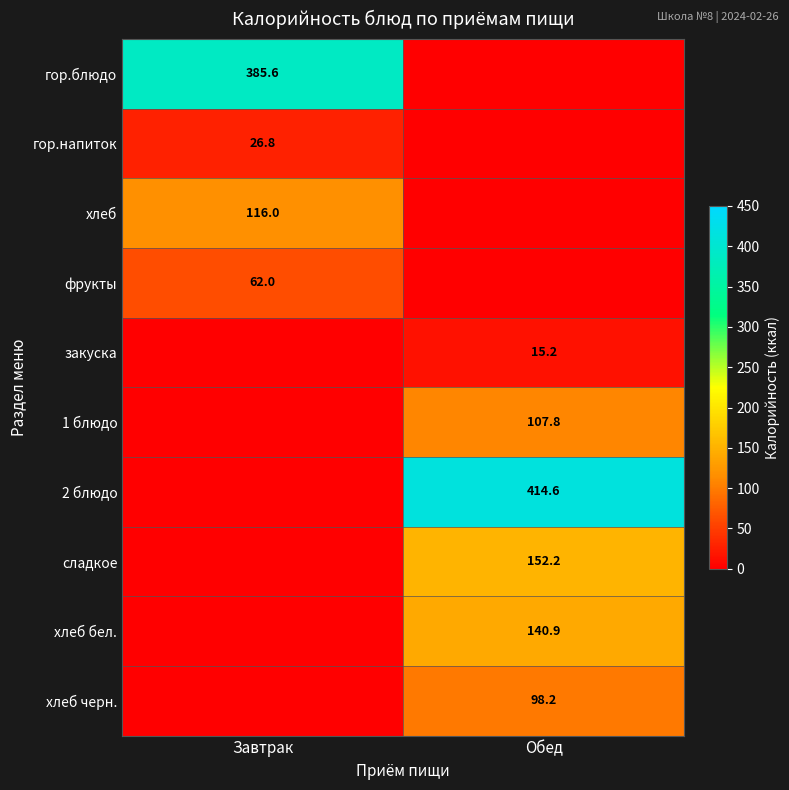

Between Завтрак and Обед, which is larger?

Завтрак